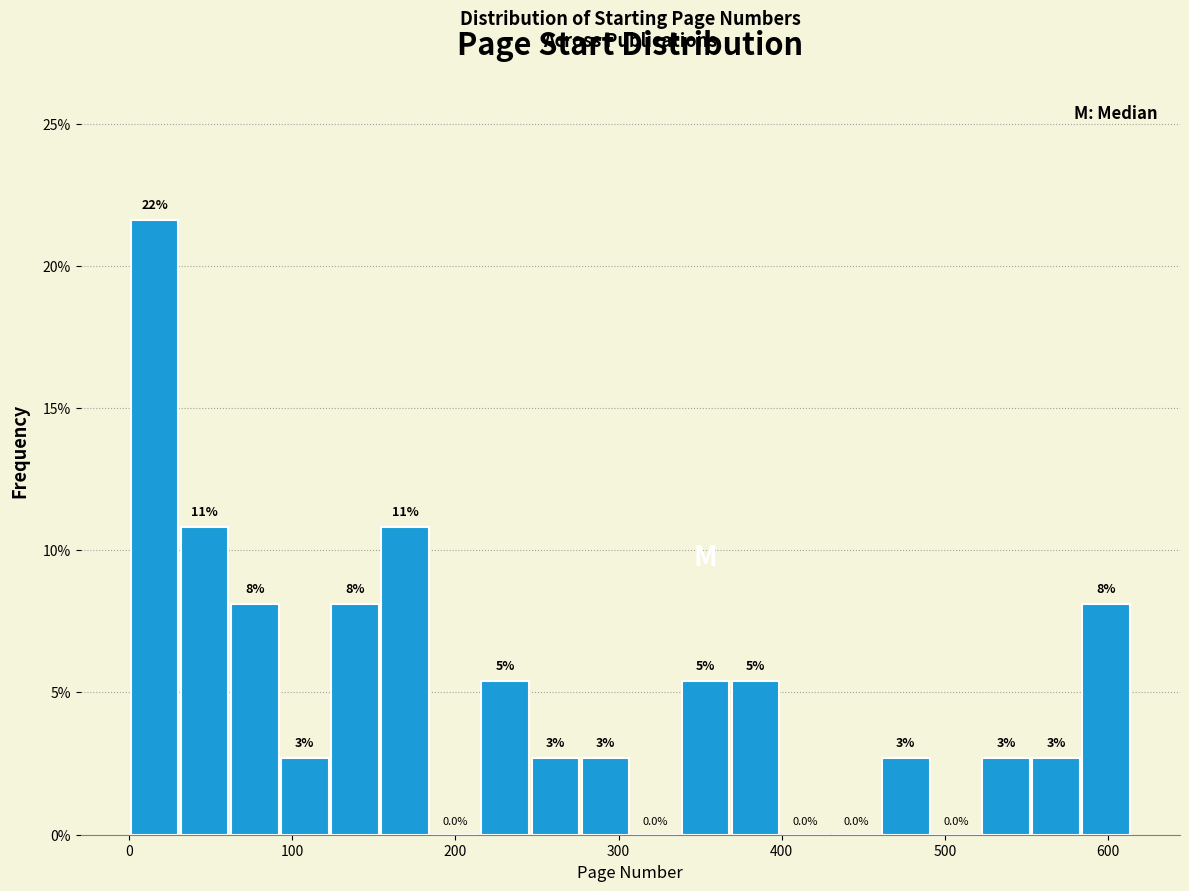

Around what value on the x-axis is the tallest bar? Give the approximate position of its centre, as read against the axis.

20